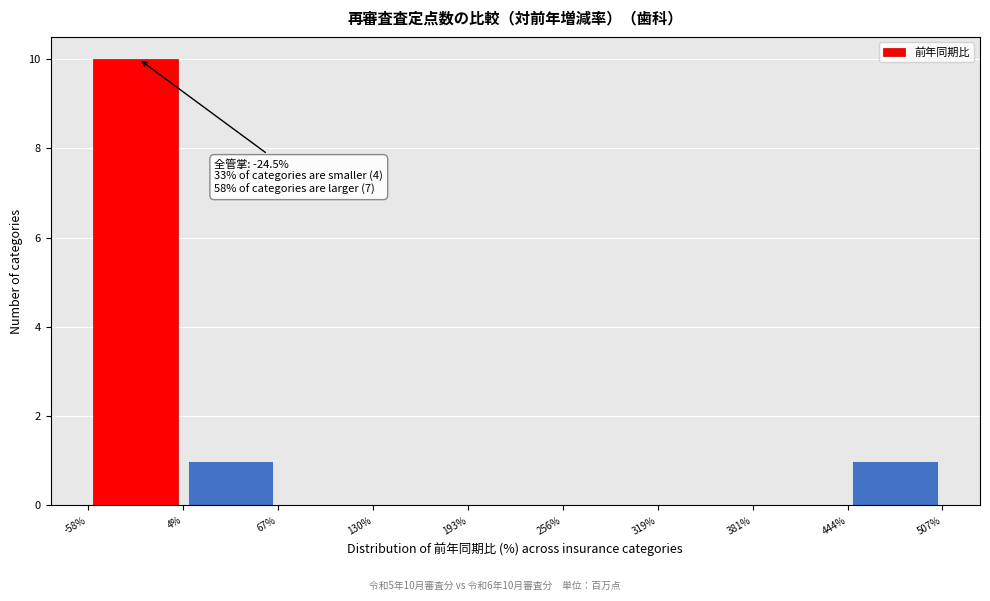

Over which range of the x-axis is the bar tallest?

-58% to 4%